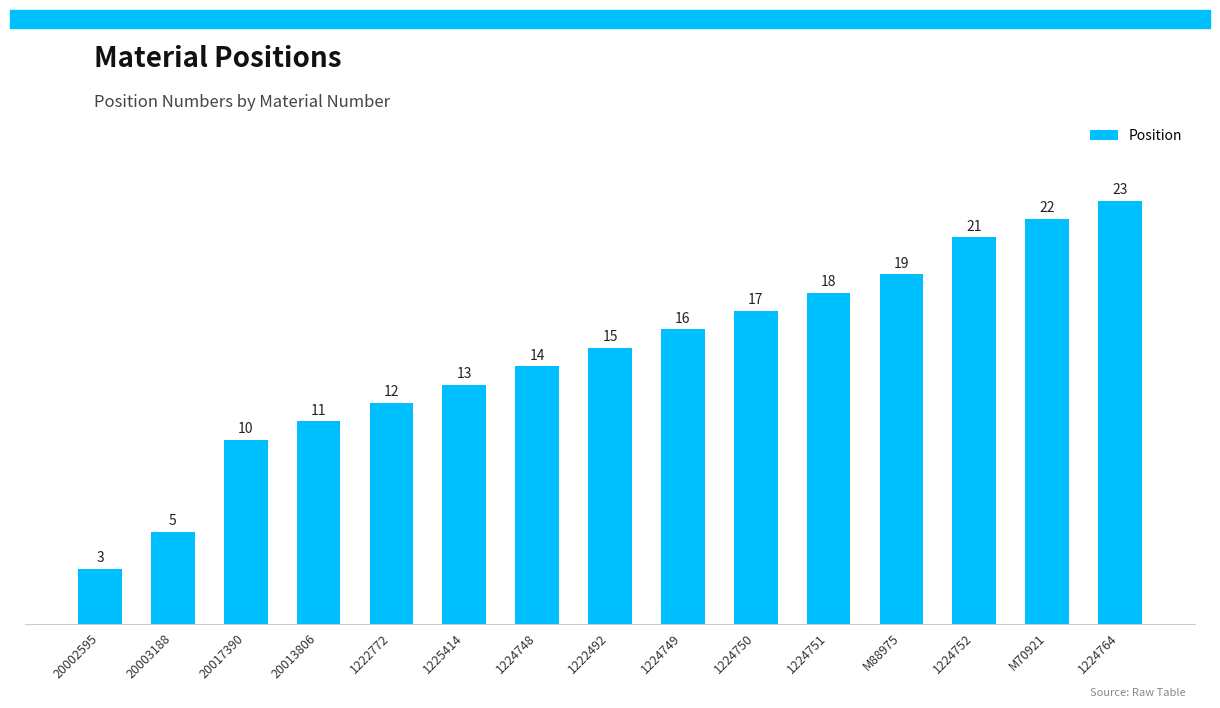

Reading left to right, extract all data points from this chart.

3	5	10	11	12	13	14	15	16	17	18	19	21	22	23